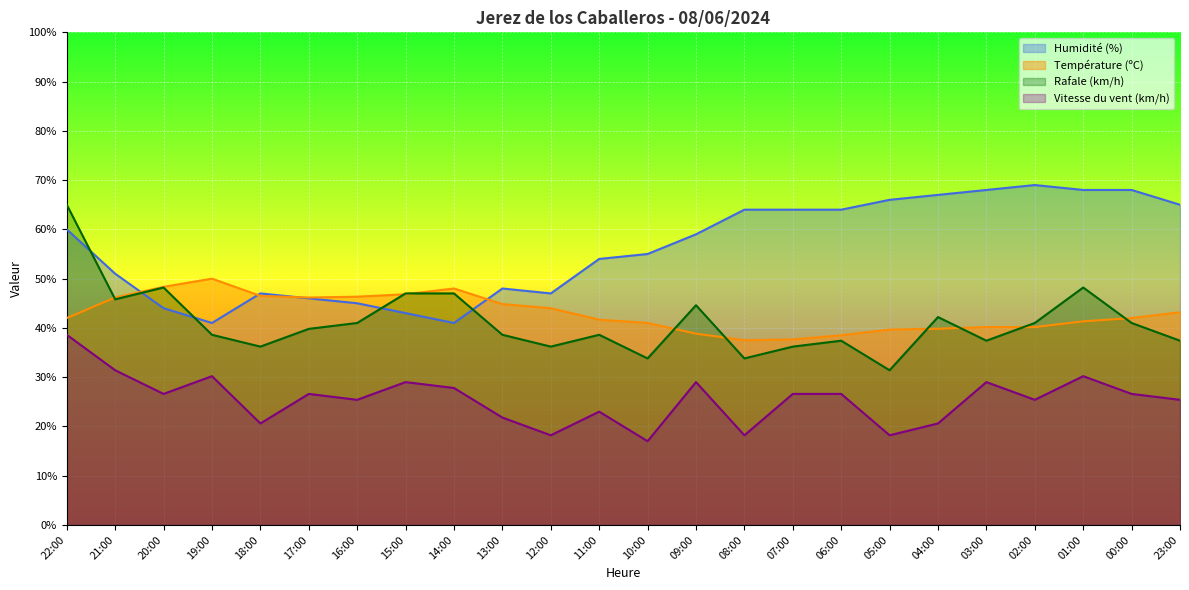

What is the label of the 23rd point from the right?

21:00